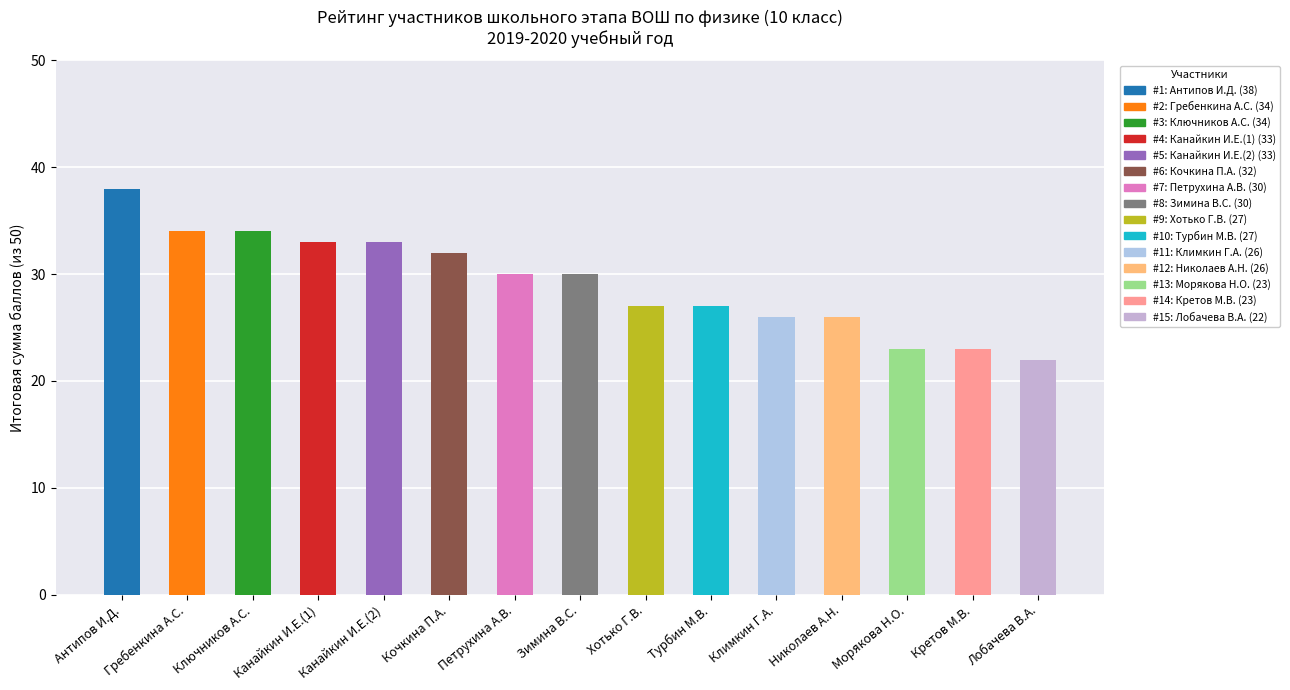

What is the change in value from Антипов И.Д. to Гребенкина А.С.?

-4